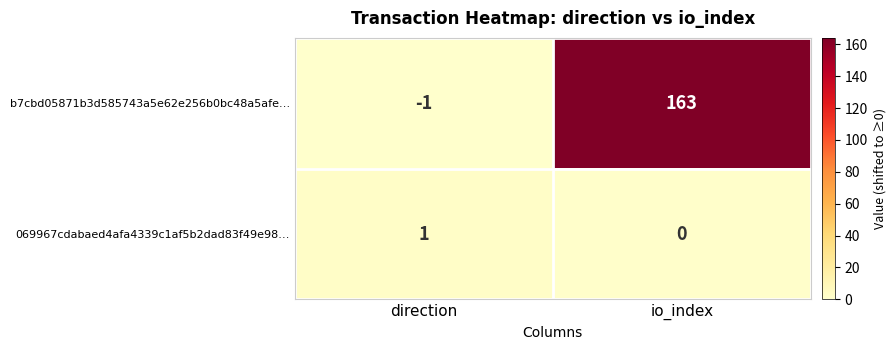

The 069967cdabaed4afa4339c1af5b2dad83f49e98… series shows 0 at io_index. True or false?

True